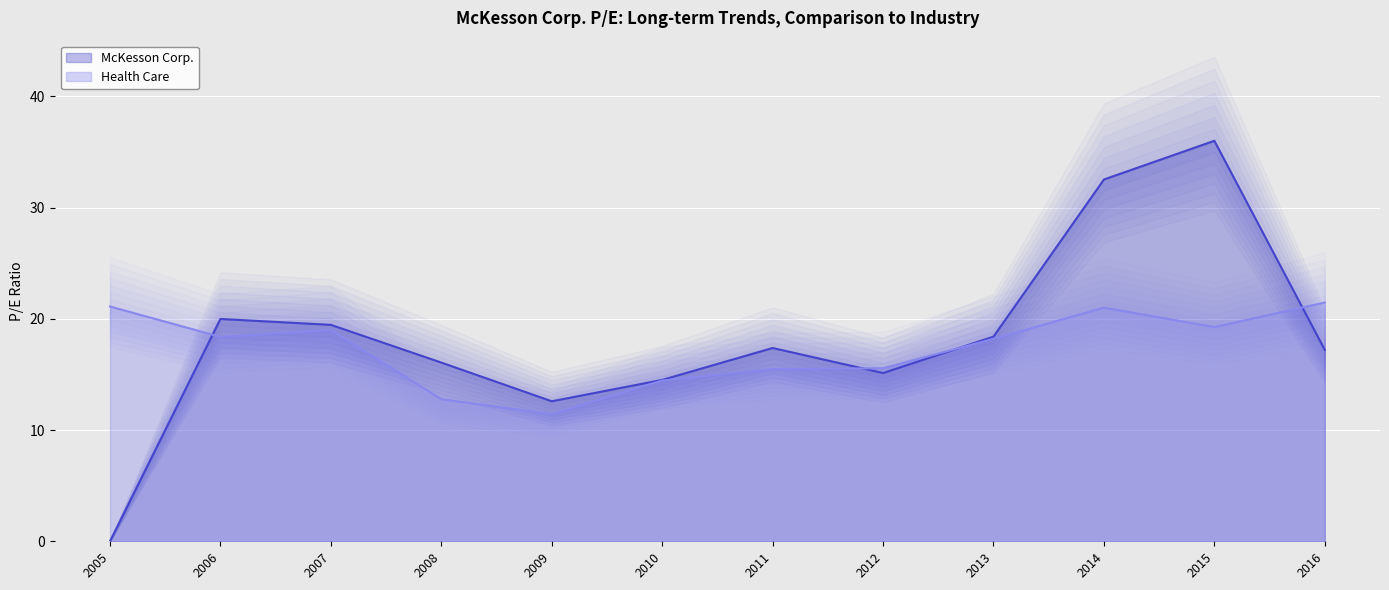

True or false: Health Care has more than 1 points higher than both neighbors.

True